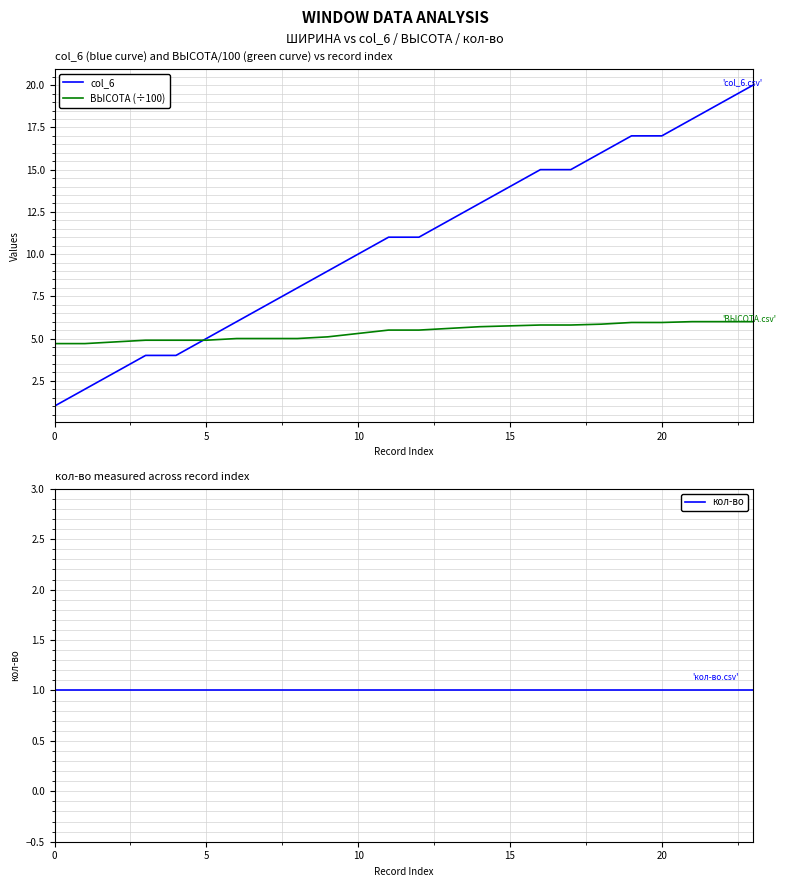

Which series has the largest total across all categories?

col_6